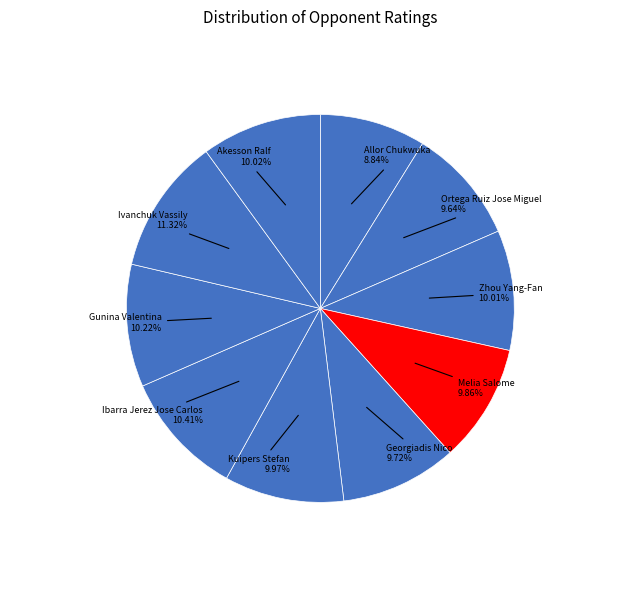

Count the number of slices in the pie.

10